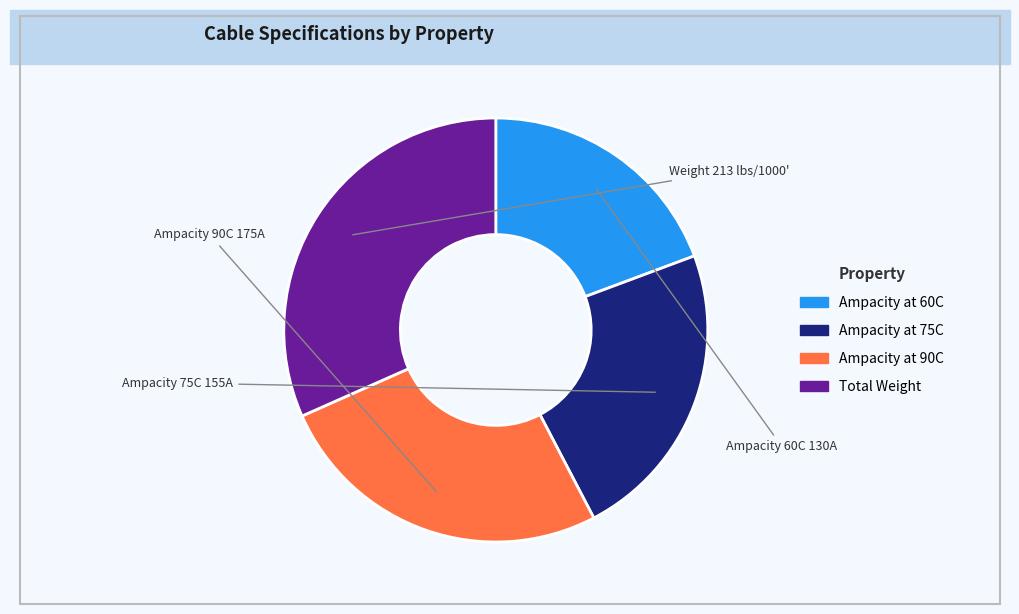

Do Ampacity at 90C and Ampacity at 60C together represent more than half of the pie?

No